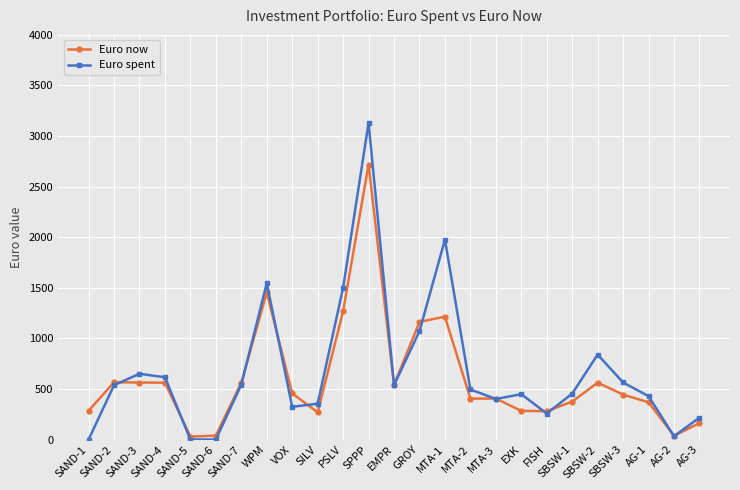

At VOX, list the series in order from smallest to largest.

Euro spent, Euro now